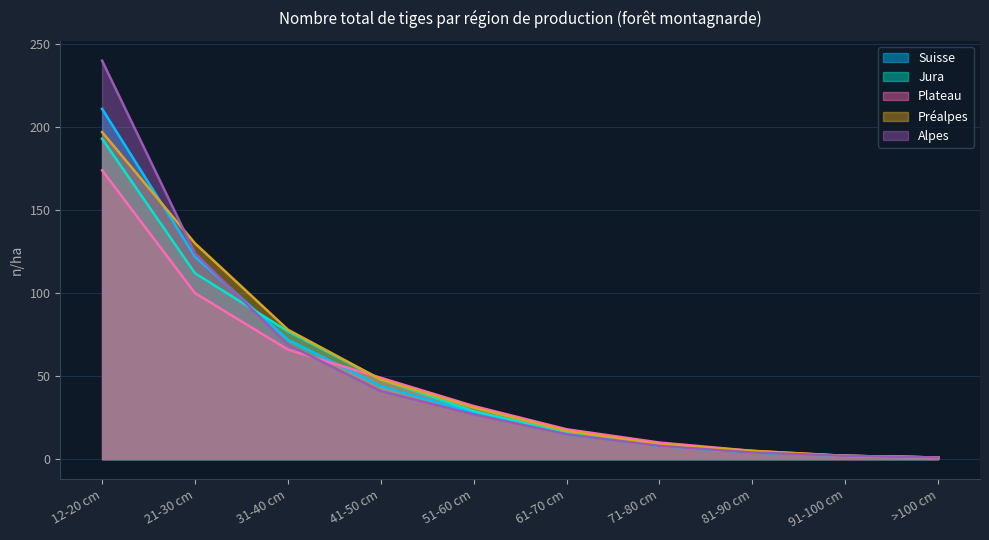

How many values in the Alpes series are below 27?

5